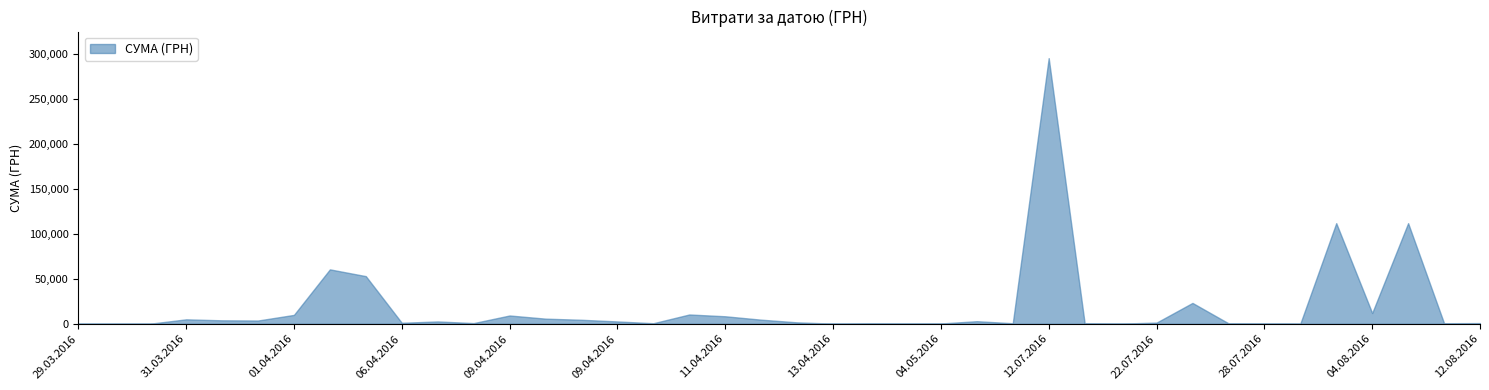

Between 29.03.2016 and 09.04.2016, which is larger?

09.04.2016